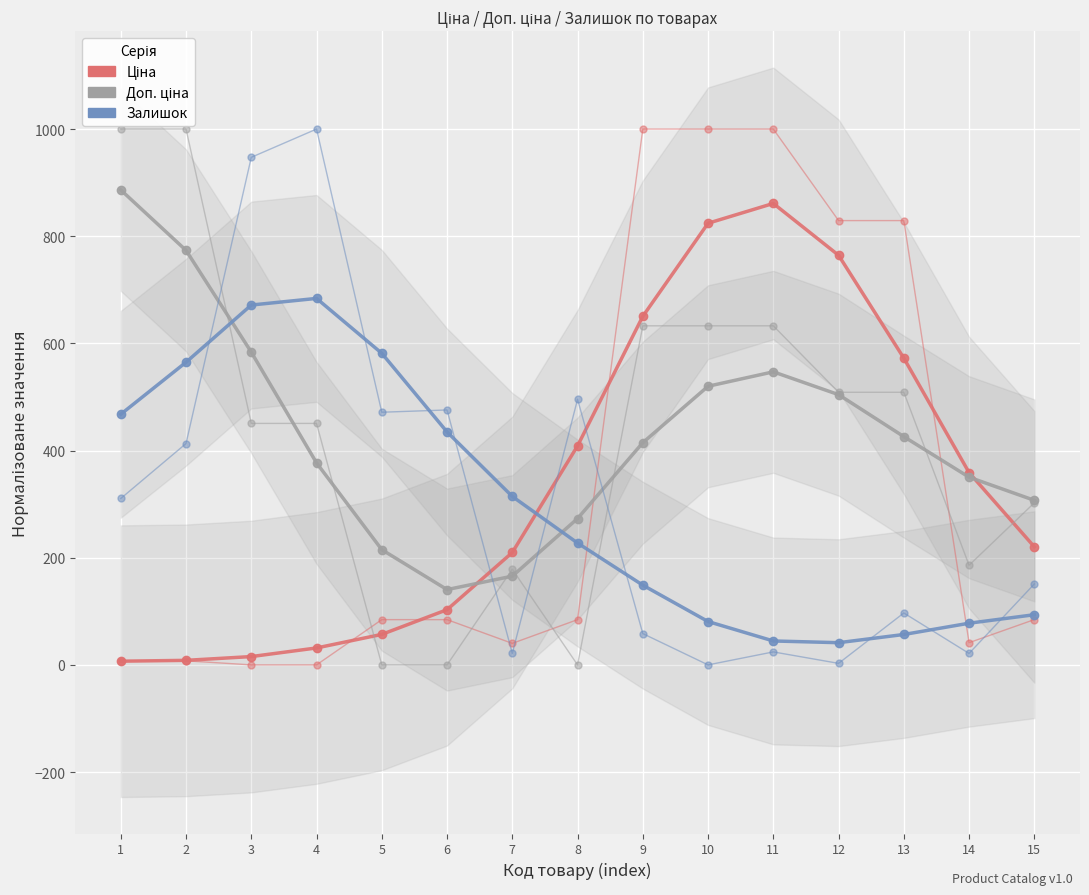

Rank the series by their average value, from highest to lowest.

Доп. ціна, Ціна, Залишок